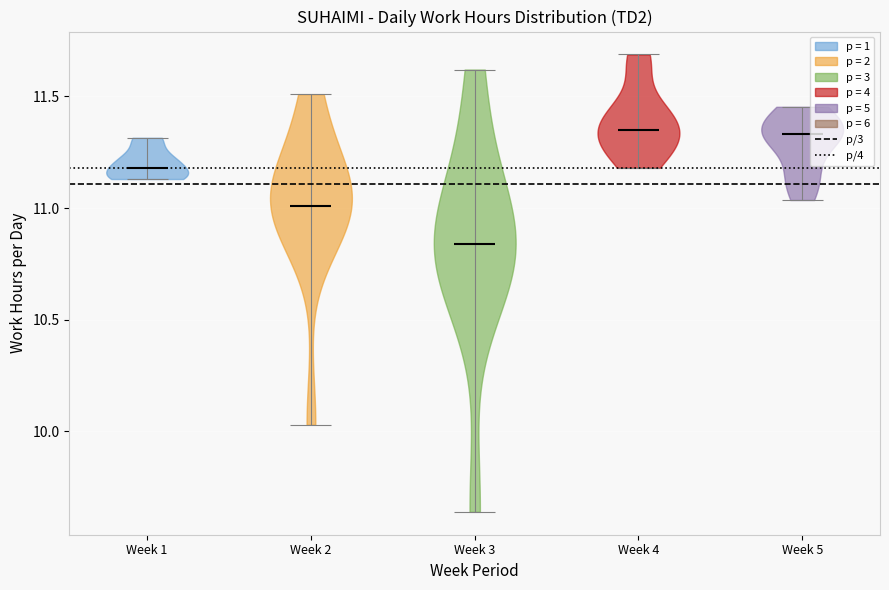

Reading left to right, read every violin against the y-axis: where its median line is, and the lowest and highest points it reaches. The values are not printed on the chart, so give them approximately, as read against the axis.

Week 1: median line 11.20, lowest point 11.15, highest point 11.30
Week 2: median line 11.00, lowest point 10.05, highest point 11.50
Week 3: median line 10.85, lowest point 9.65, highest point 11.60
Week 4: median line 11.35, lowest point 11.20, highest point 11.70
Week 5: median line 11.35, lowest point 11.05, highest point 11.45